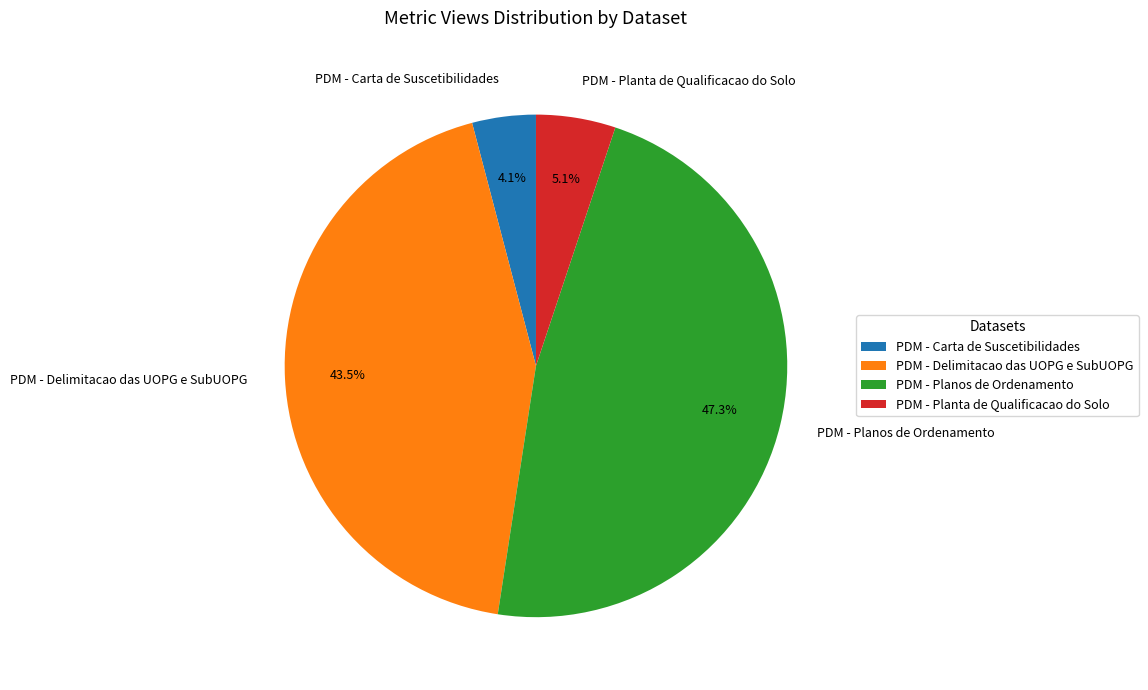

How many segments does this pie chart have?

4